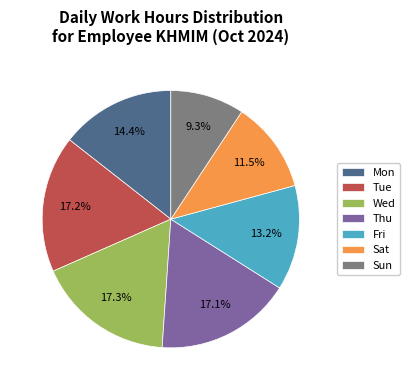

What is the total percentage of Wed and Sat?

28.8%